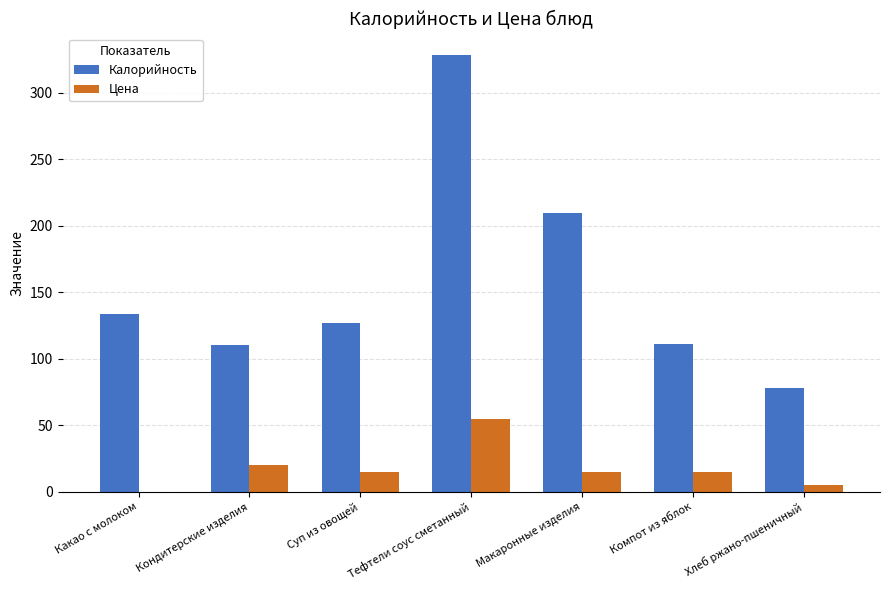

How many values in the Калорийность series exceed 126?

4